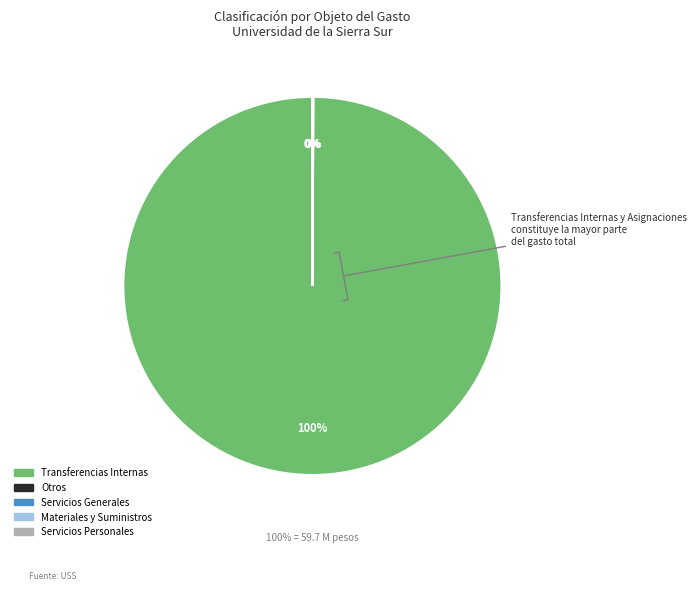

Is the sum of Pagado Otros and Materiales y Suministros greater than half?

No